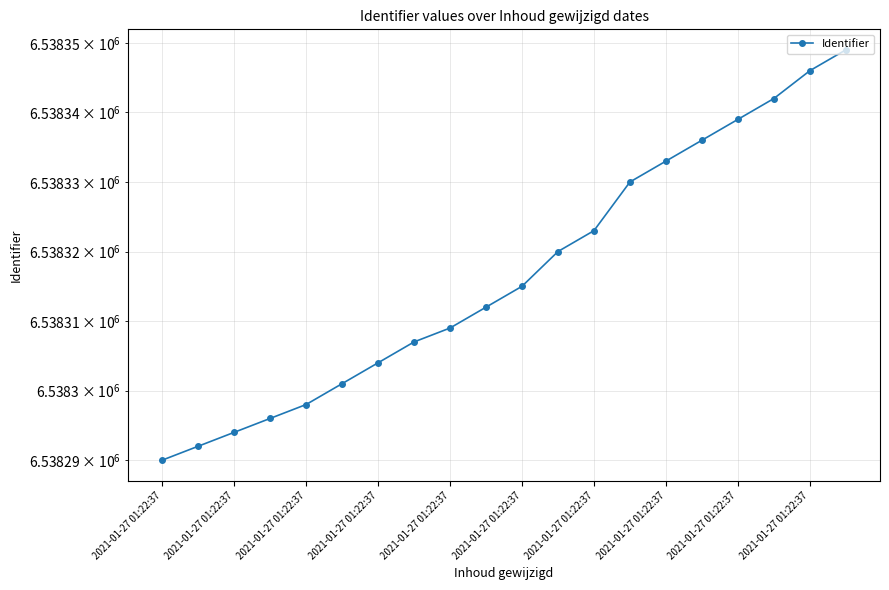

What is the change in value from 2021-01-27 01:22:37 to 2021-01-27 01:22:37?

+11